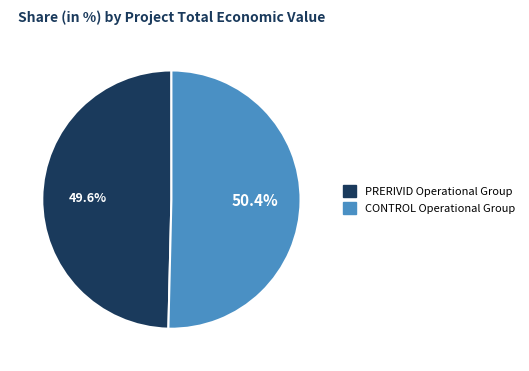

What is the ratio of the value at CONTROL Operational Group to the value at PRERIVID Operational Group?

1.0